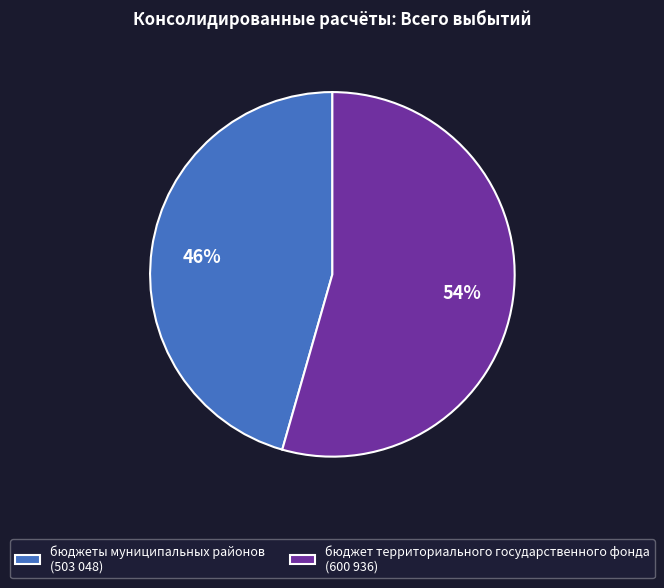

Which slice is the smallest?

бюджеты муниципальных районов